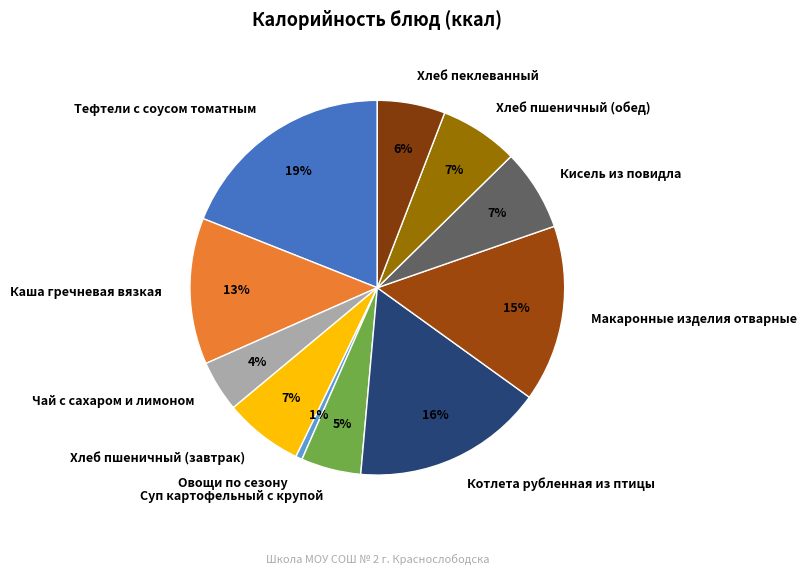

Which slice is the smallest?

Овощи по сезону